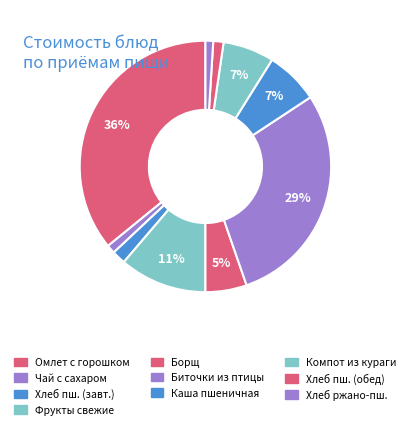

How many segments does this pie chart have?

10